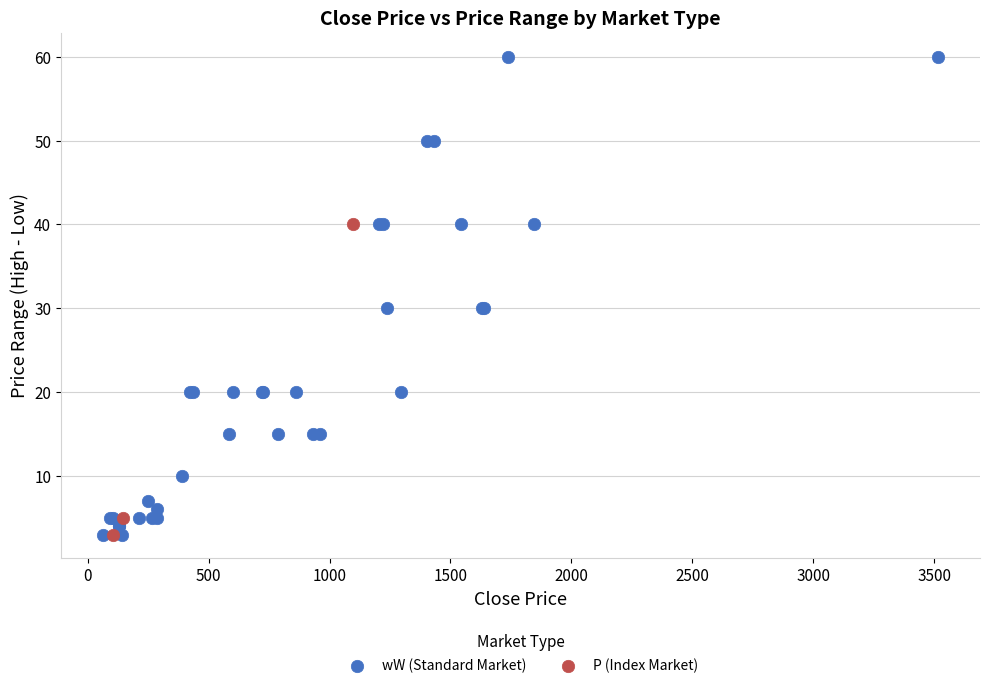

What are all the series names shown in the legend?

wW (Standard Market), P (Index Market)